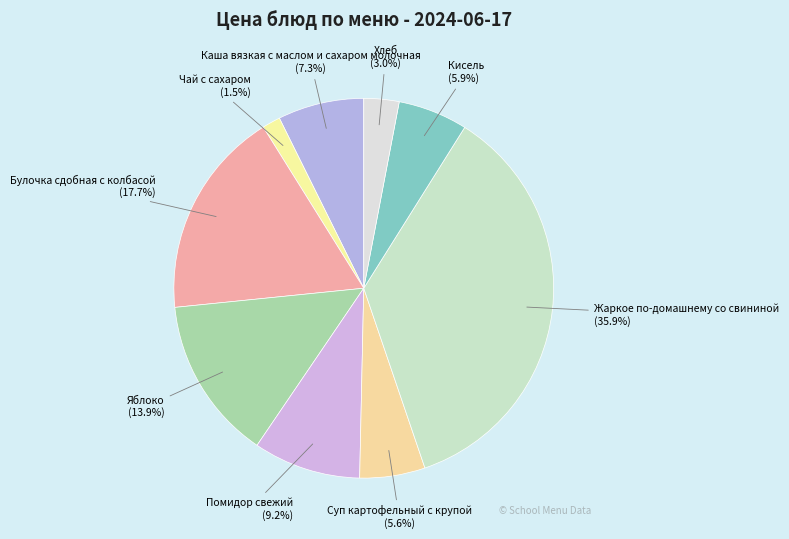

To the nearest percent, what is the combined percentage of Кисель and Яблоко?

20%